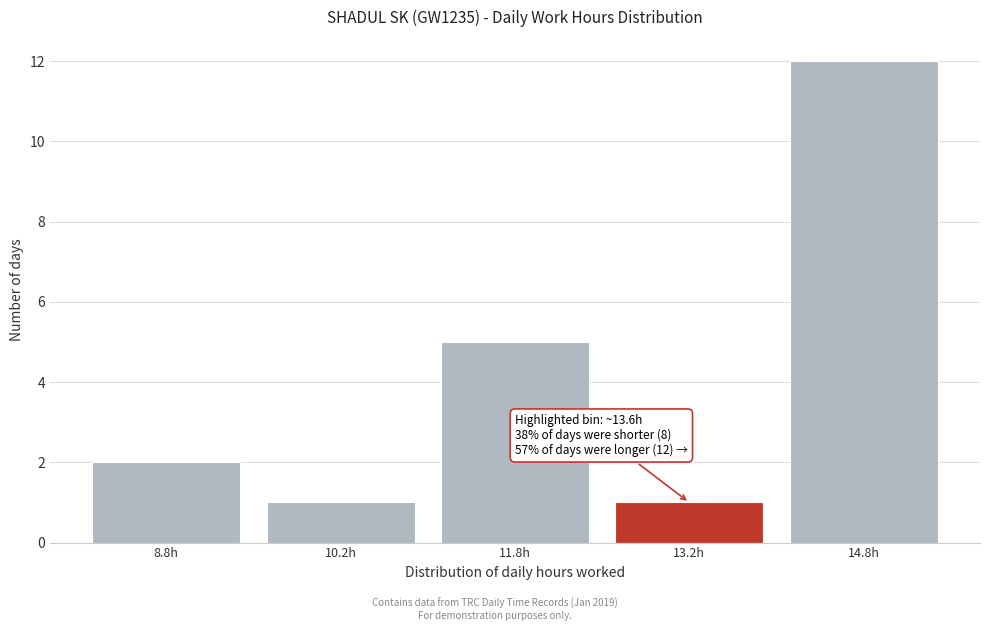

Which range on the x-axis has the tallest bar?

14.0 to 15.5